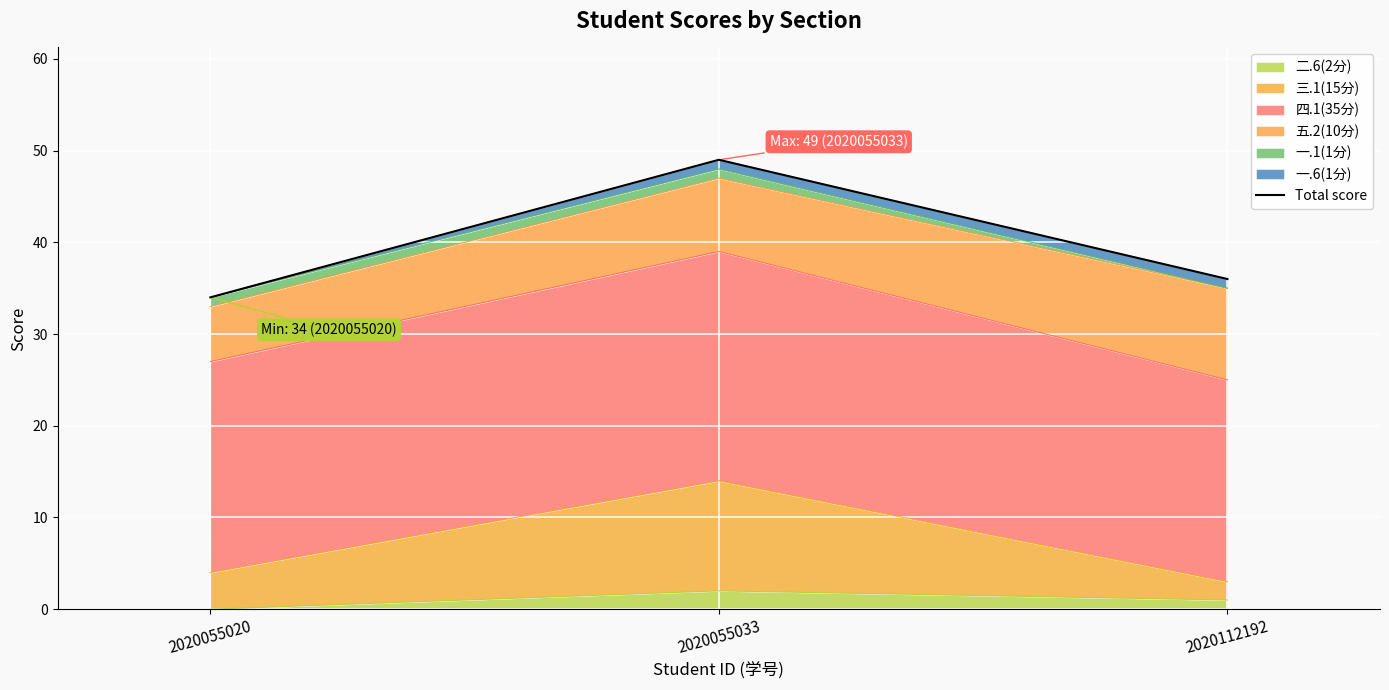

Is it true that 二.6(2分) equals 2 at 2020055033?

True